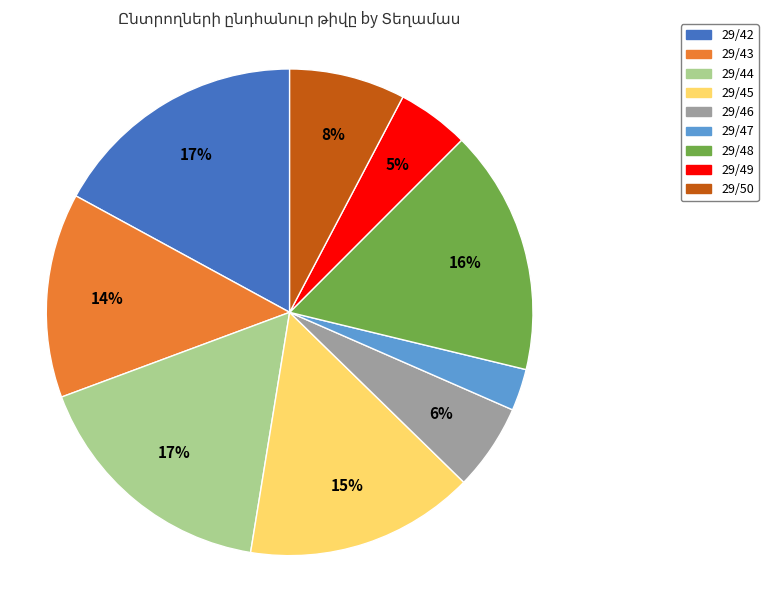

What percentage is the 29/46 slice, to the nearest percent?

6%